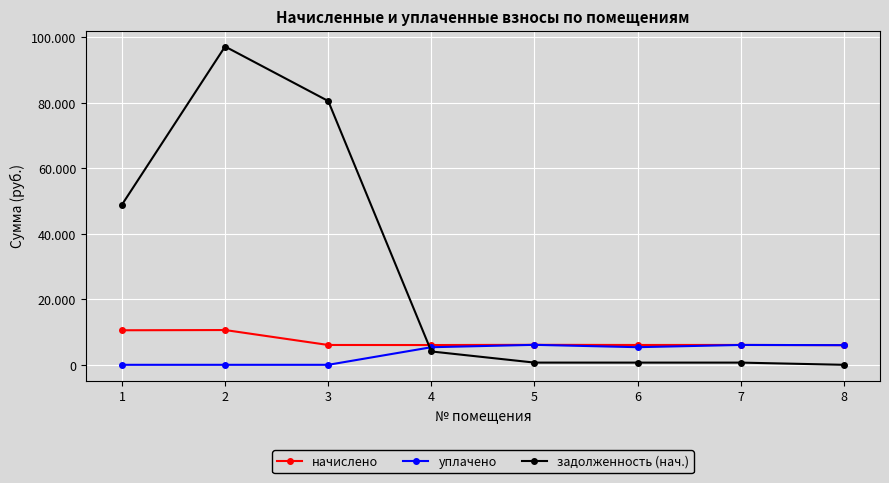

At which category is the sum across all series the highest?

2